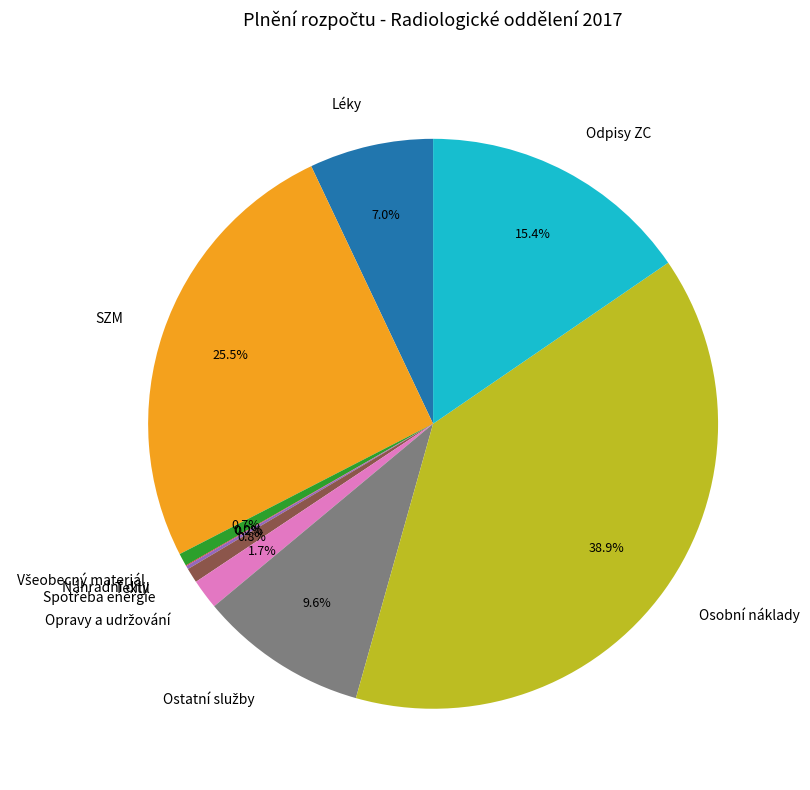

Which category has the biggest portion of the pie?

Osobní náklady